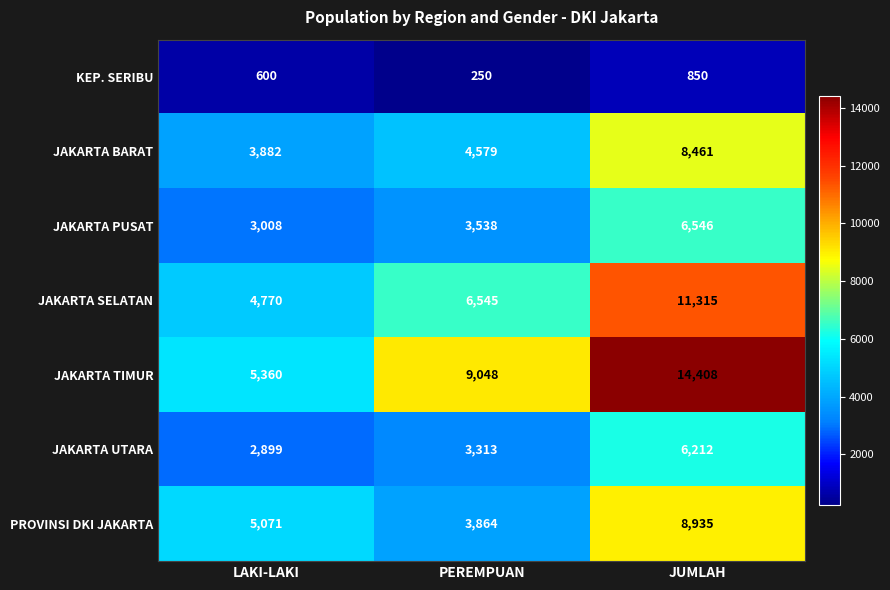

Which label corresponds to the largest value in the chart?

JUMLAH